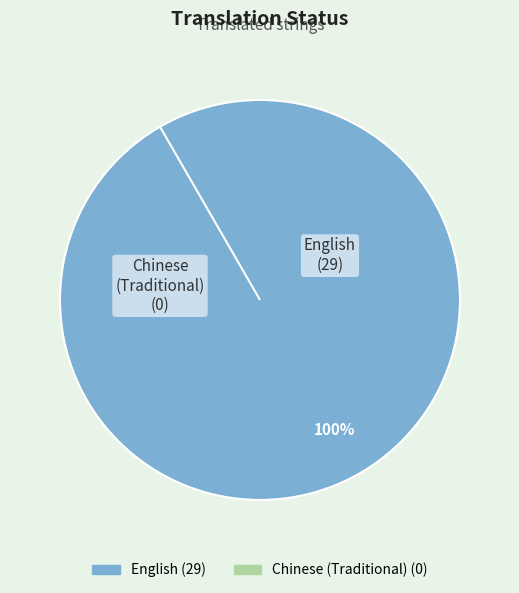

Which slice is the largest?

English